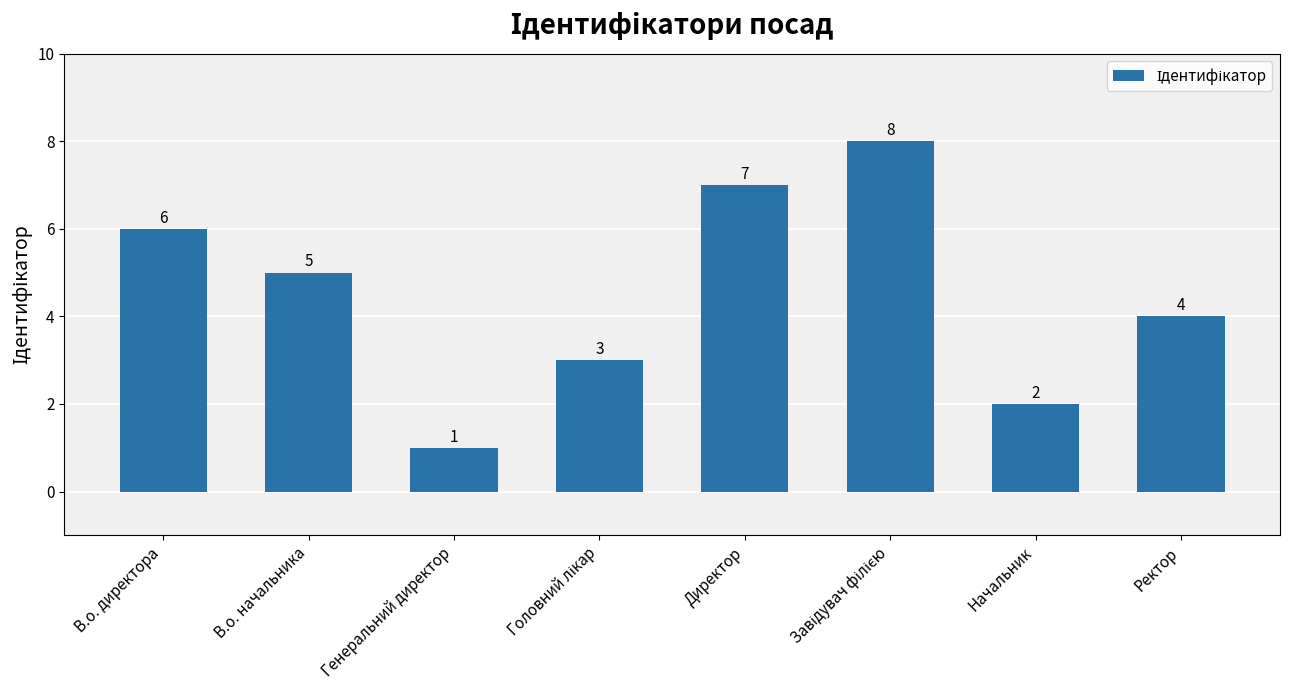

What is the label of the 1st bar from the left?

В.о. директора